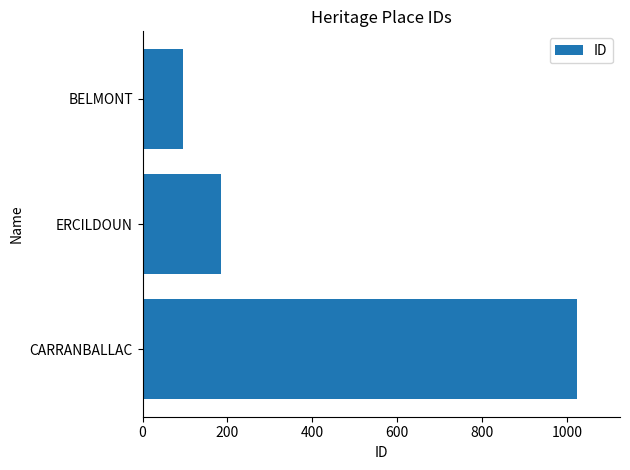

Where is the data nearest to the value 559?

ERCILDOUN